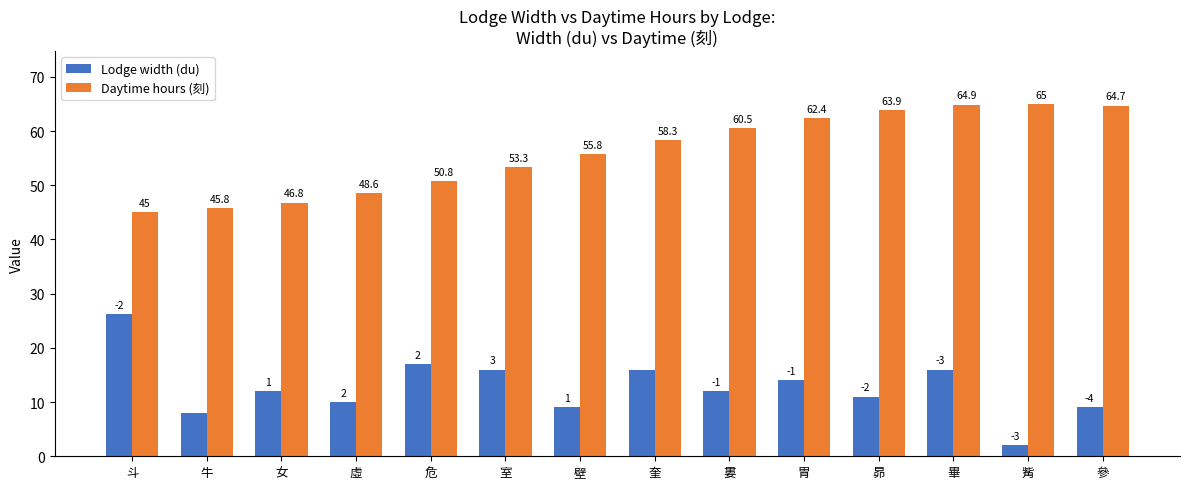

Rank the categories by Daytime hours (刻) value from highest to lowest.

觜, 畢, 參, 昴, 胃, 婁, 奎, 壁, 室, 危, 虛, 女, 牛, 斗